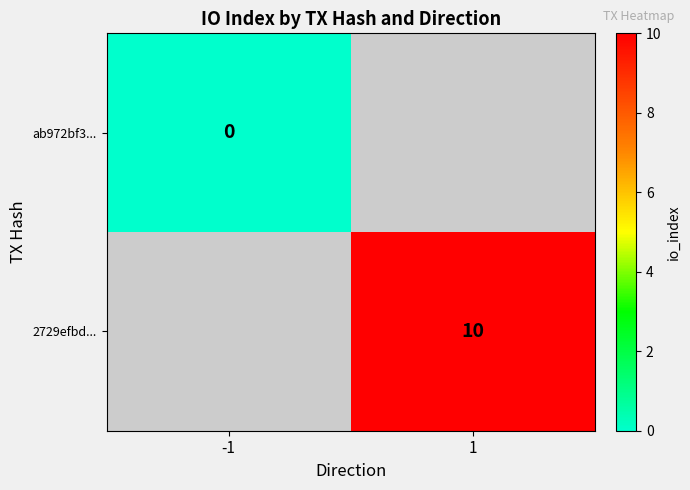

Is the value of ab972bf3... at -1 greater than the value of 2729efbd... at 1?

No